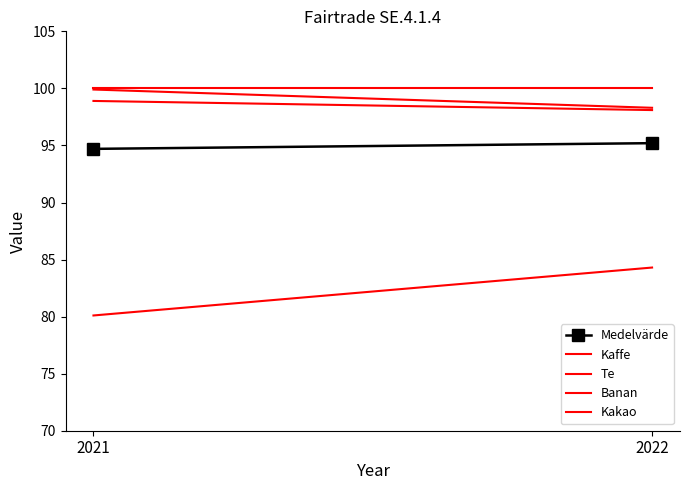

What is the sum of all Banan values?

164.4